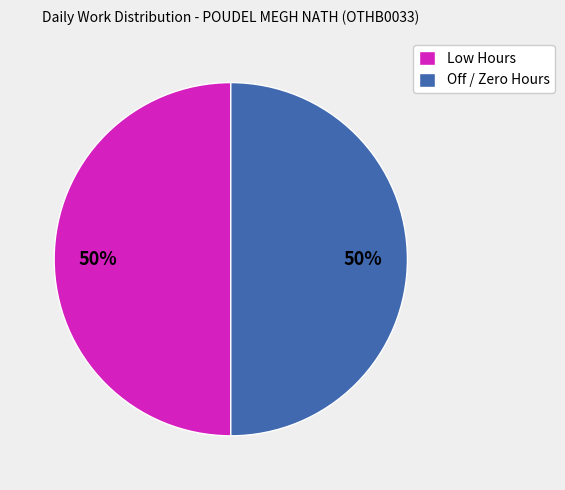

What is the ratio of the value at Off / Zero Hours to the value at Low Hours?

1.0